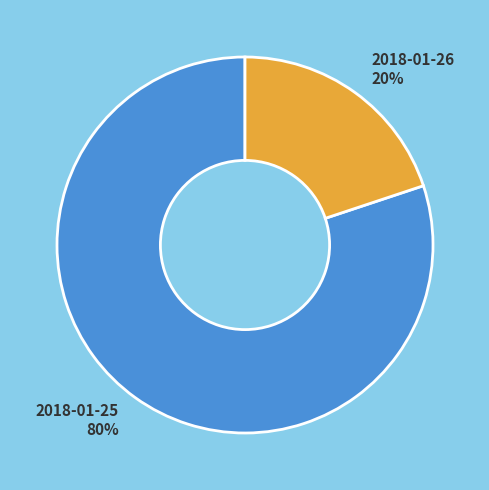

To the nearest percent, what is the difference between the 2018-01-25 and 2018-01-26 slice percentages?

60%